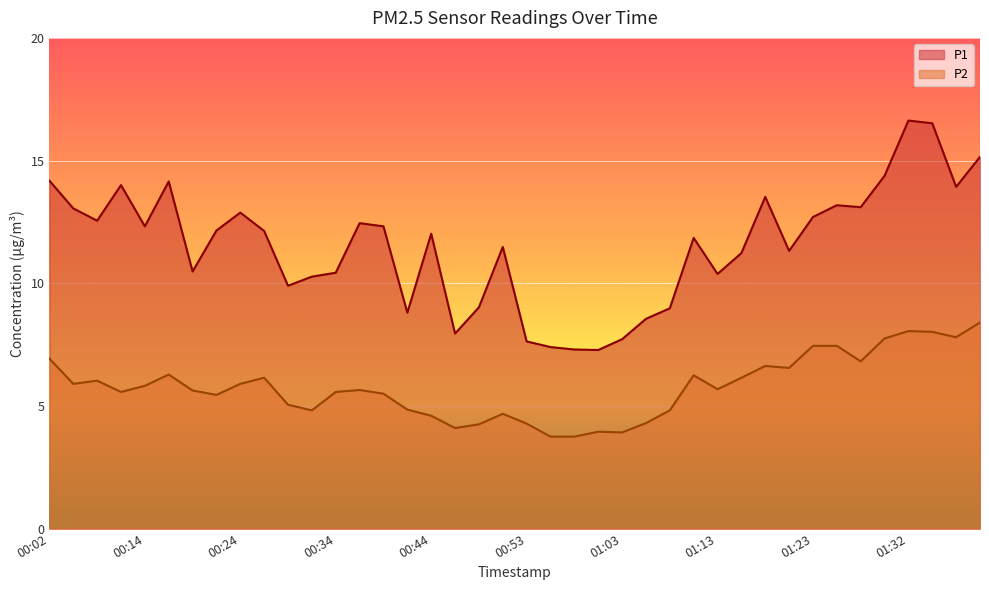

What are all the series names shown in the legend?

P1, P2